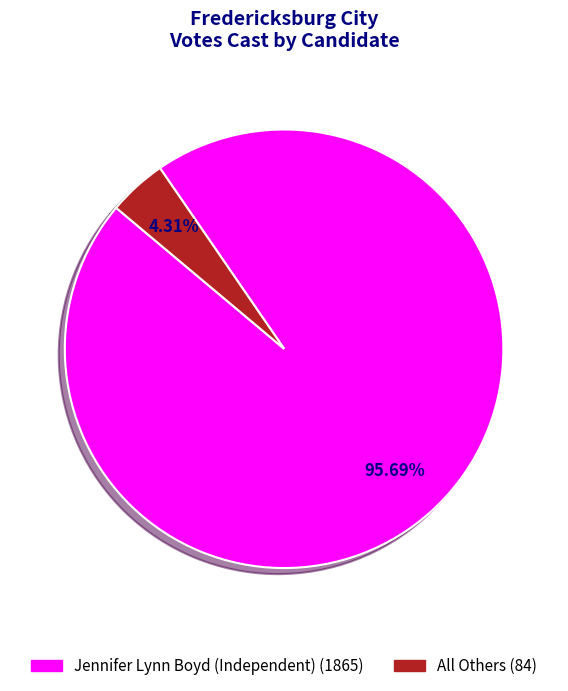

The Jennifer Lynn Boyd (Independent) slice represents 96% of the pie. True or false?

True